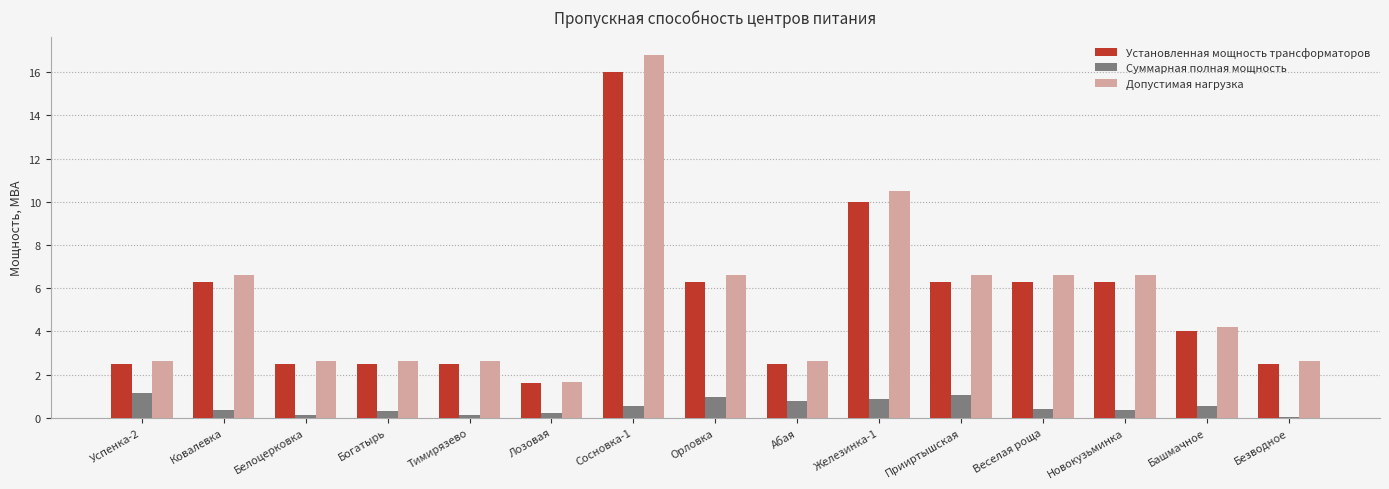

Is the value of Суммарная полная мощность at Успенка-2 greater than the value of Установленная мощность трансформаторов at Лозовая?

No